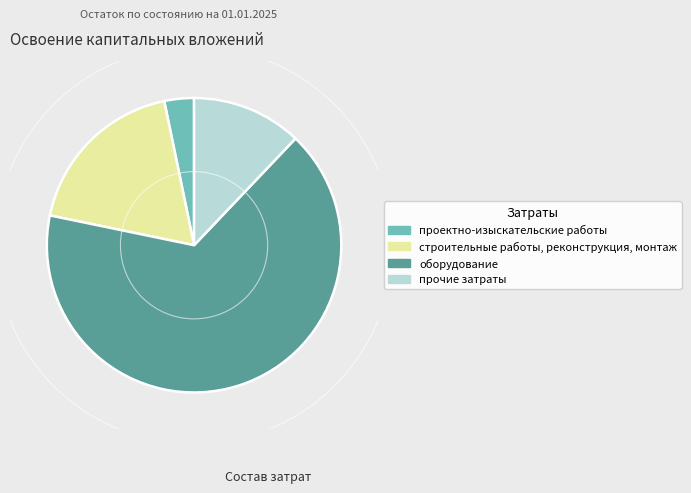

What is the smallest slice in the pie chart?

проектно-изыскательские работы